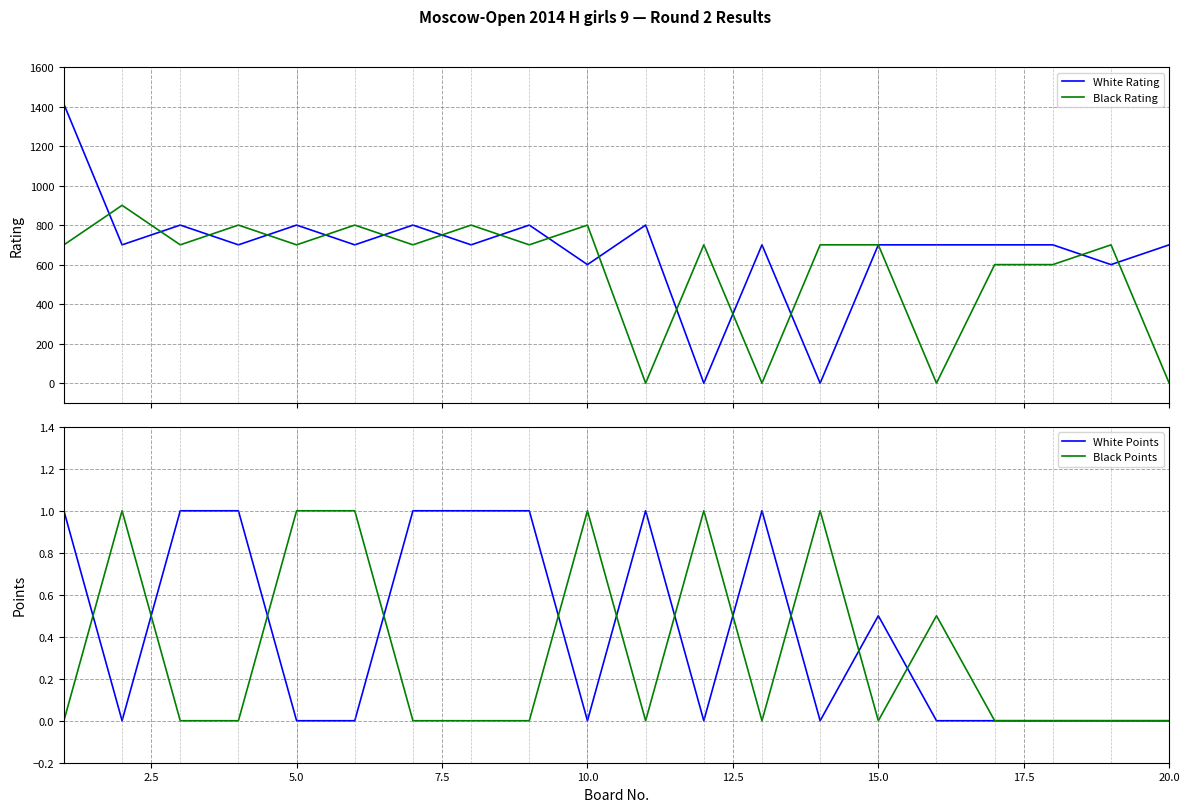

Does the chart display data point markers on the line(s)?

No